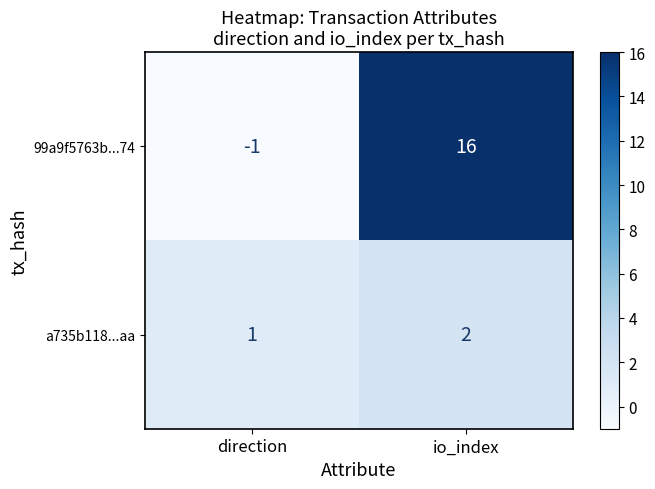

Reading right to left, list all the values displayed in this chart.

99a9f5763b...74: 16	-1
a735b118...aa: 2	1